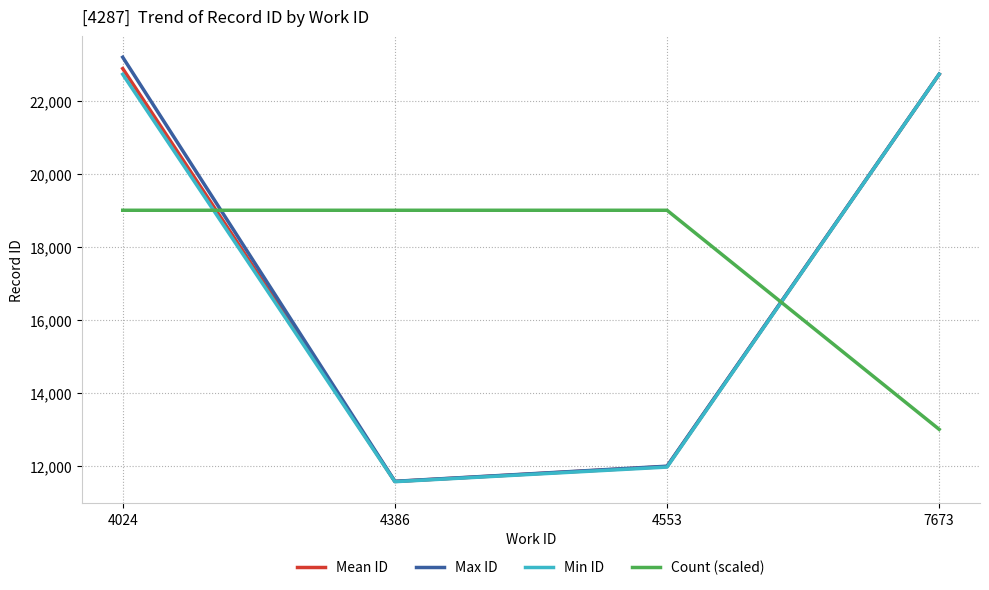

How many lines are shown in the chart?

4